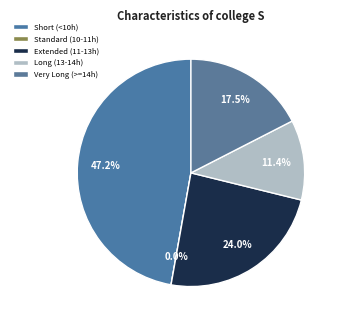

Is it true that 14-Thu is 1% of the pie?

False